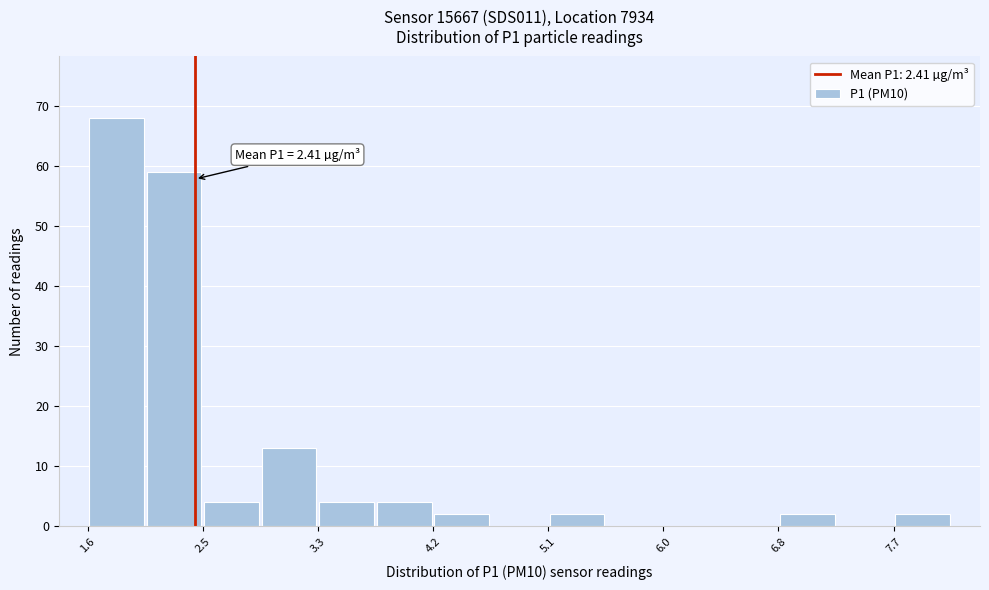

Over which range of the x-axis is the bar tallest?

1.6 to 2.0